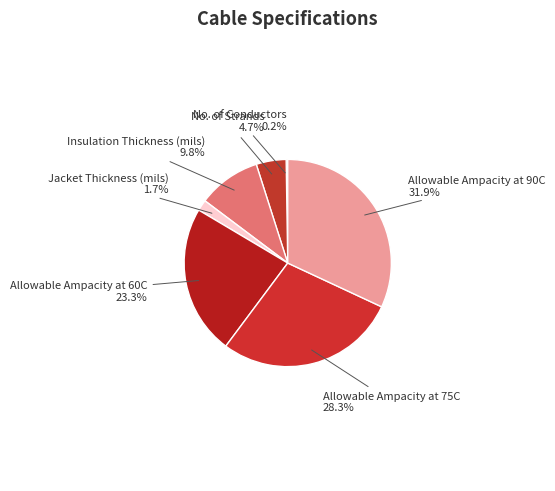

Which slice is the largest?

Allowable Ampacity at 90C